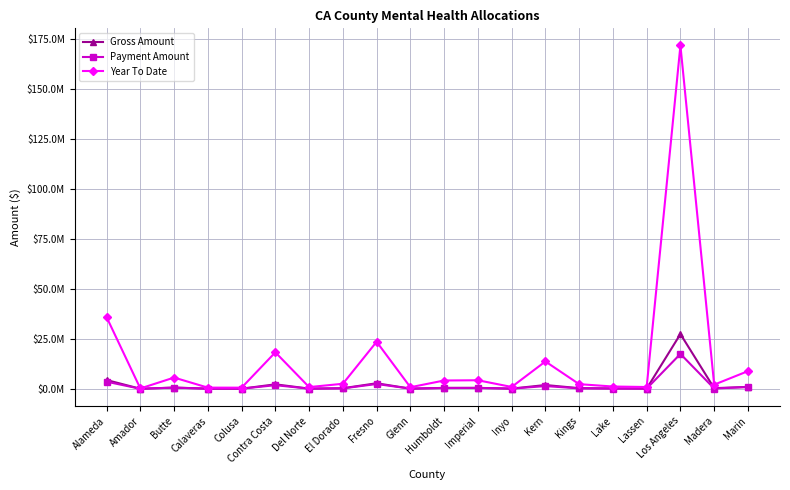

True or false: Year To Date has more than 0 points higher than both neighbors.

True